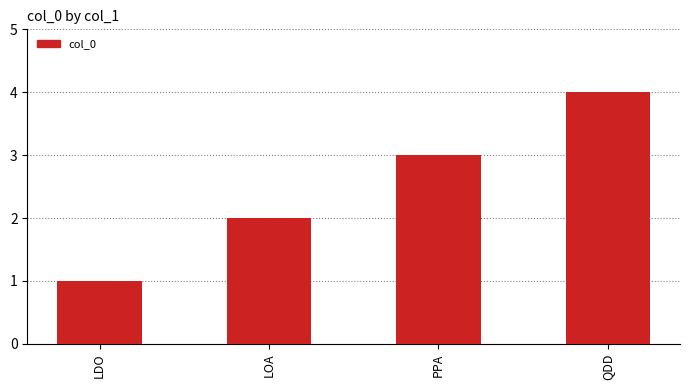

The chart shows a value of 4 at QDD. True or false?

True